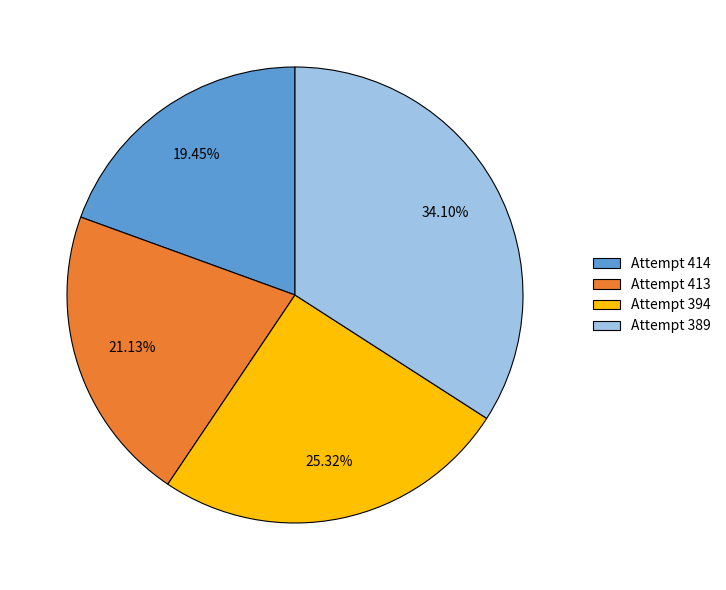

To the nearest percent, what is the average slice percentage?

25%